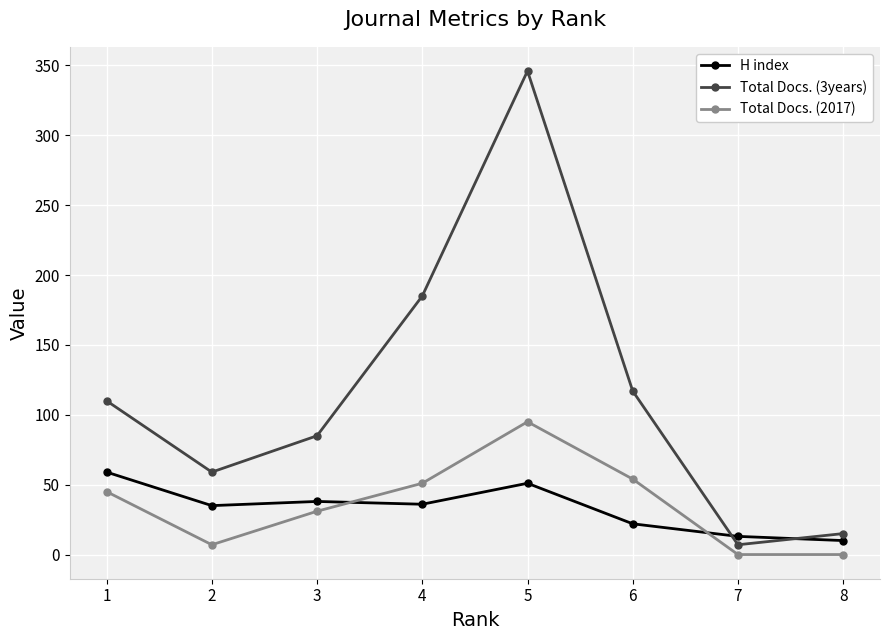

Between which two adjacent categories do Total Docs. (3years) and H index first intersect?

6 and 7